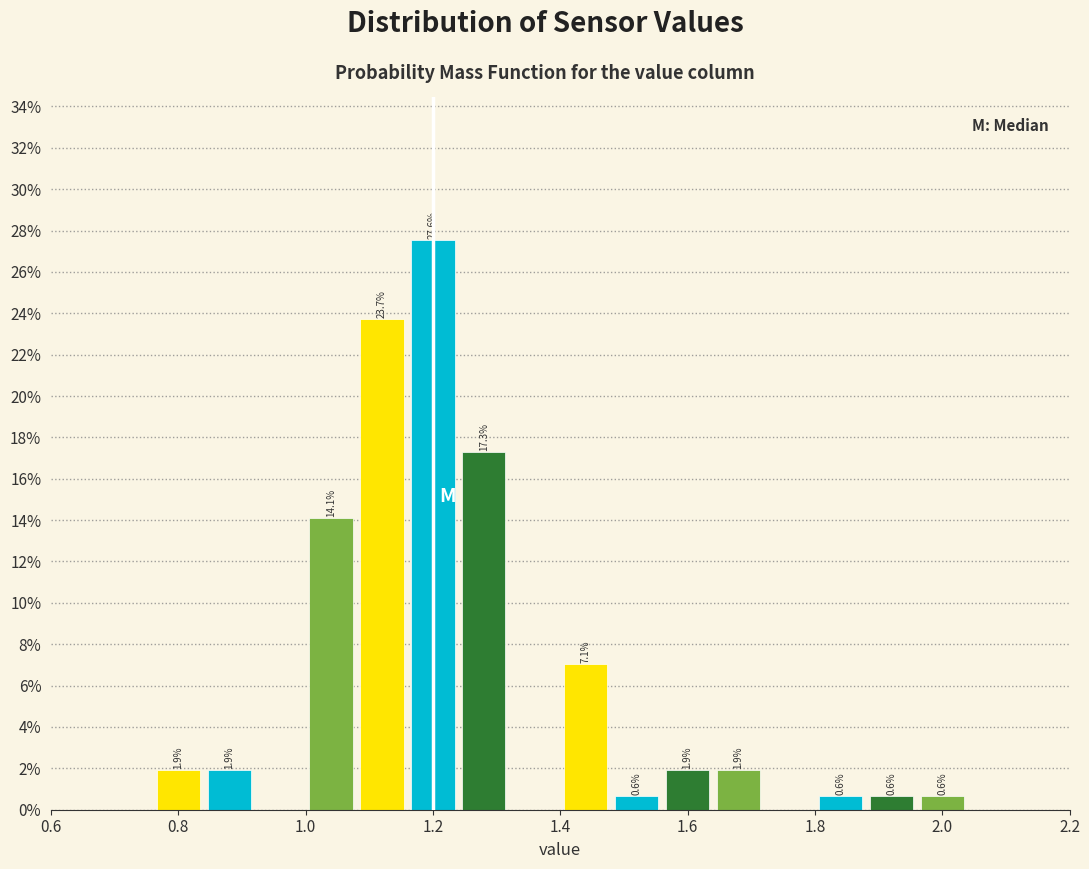

Which range on the x-axis has the tallest bar?

1.16 to 1.24